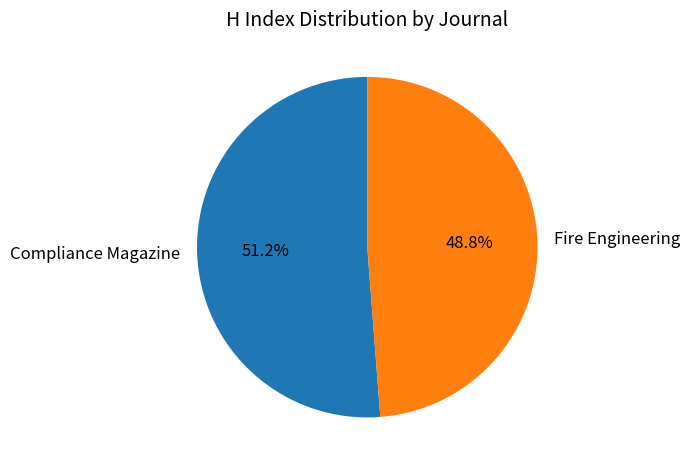

Which category has the biggest portion of the pie?

Compliance Magazine